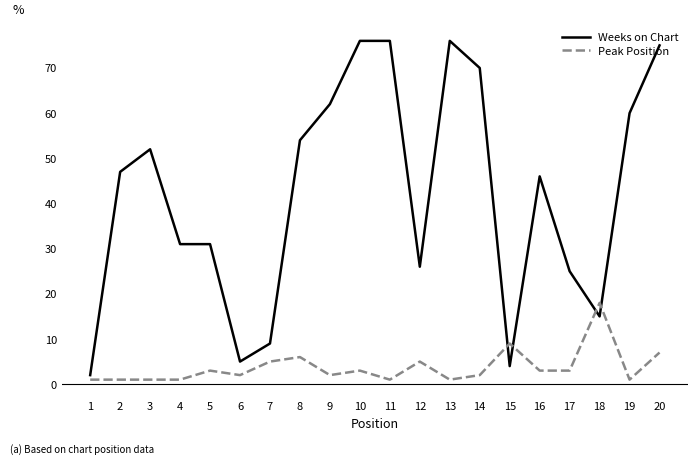

True or false: Weeks on Chart has a value of 5 at 6.

True